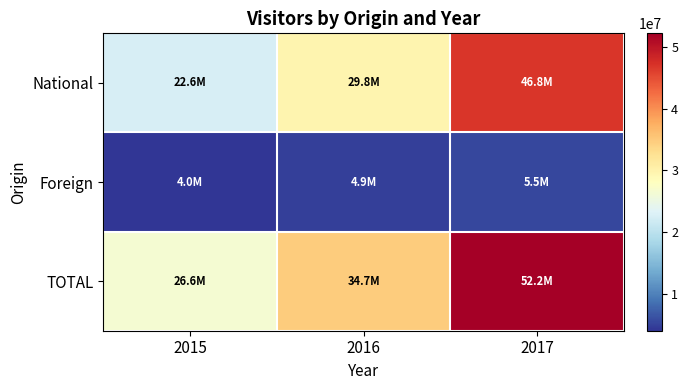

At which category is the sum across all series the highest?

2017